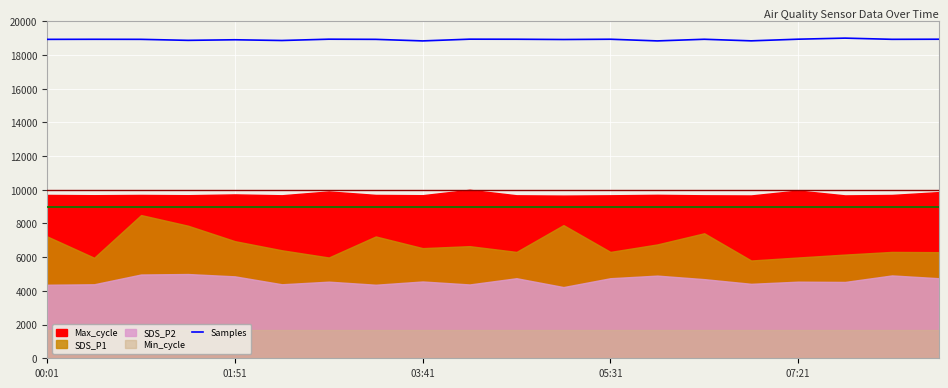

Where is the data nearest to the value 18917?

11